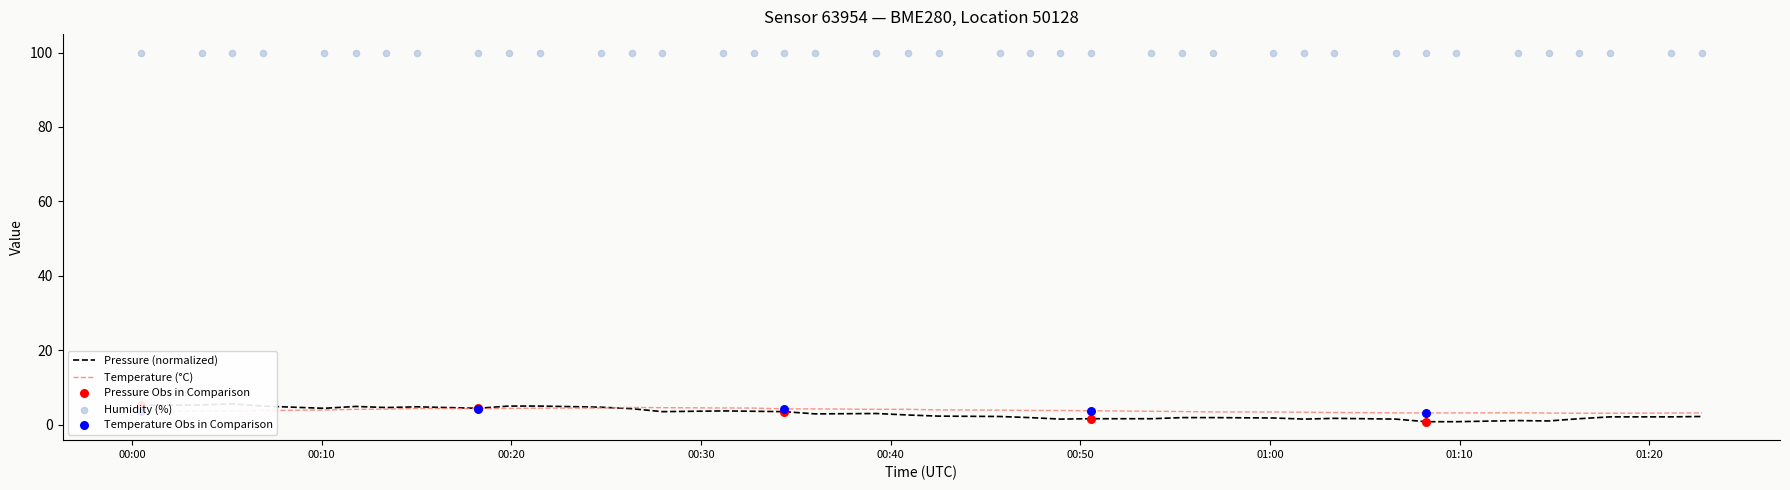

Which series contains the lowest Y value?

pressure